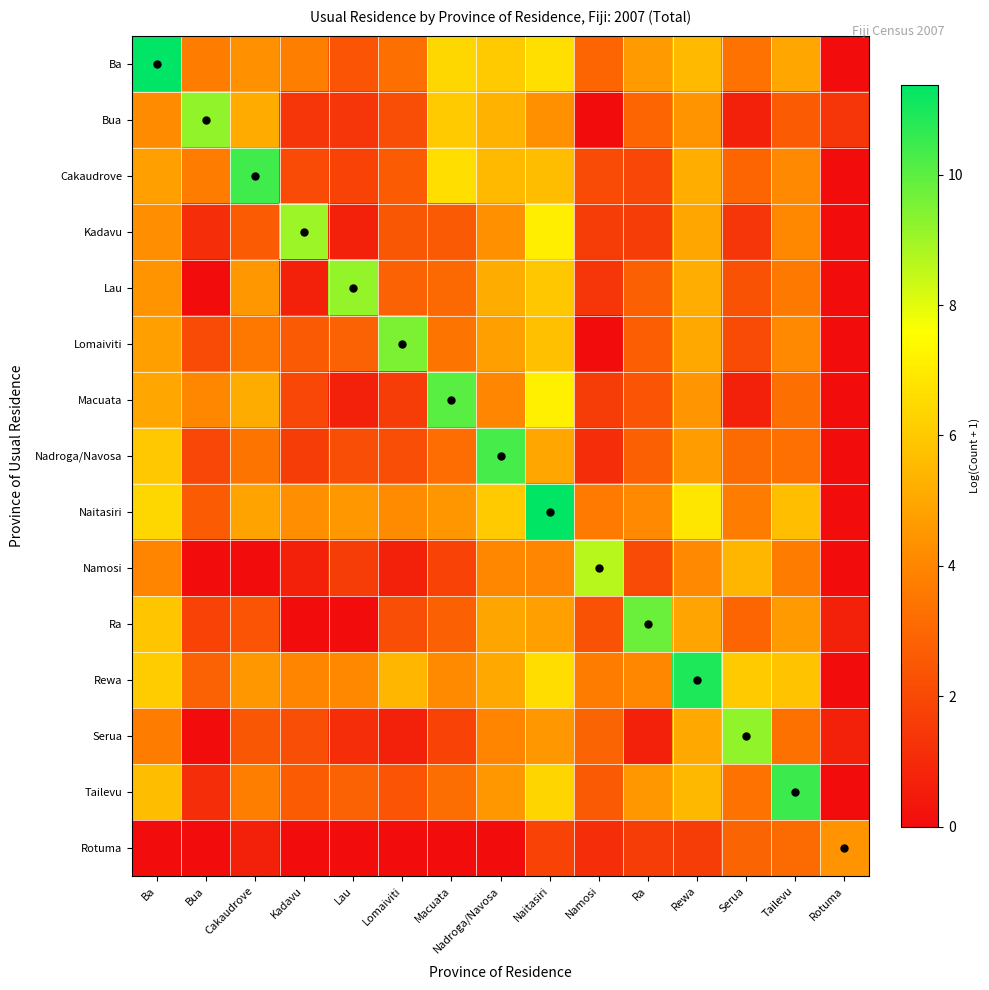

At Tailevu, list the series in order from largest to smallest.

Tailevu, Rewa, Naitasiri, Ba, Ra, Cakaudrove, Lomaiviti, Kadavu, Namosi, Lau, Serua, Nadroga/Navosa, Macuata, Rotuma, Bua